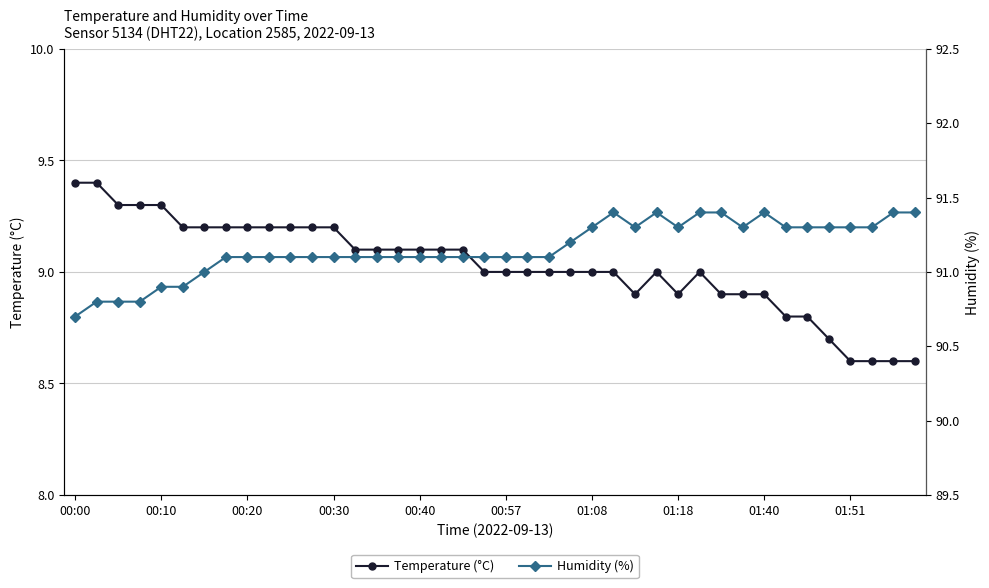

What is the highest value of the Temperature (°C) series?

9.4